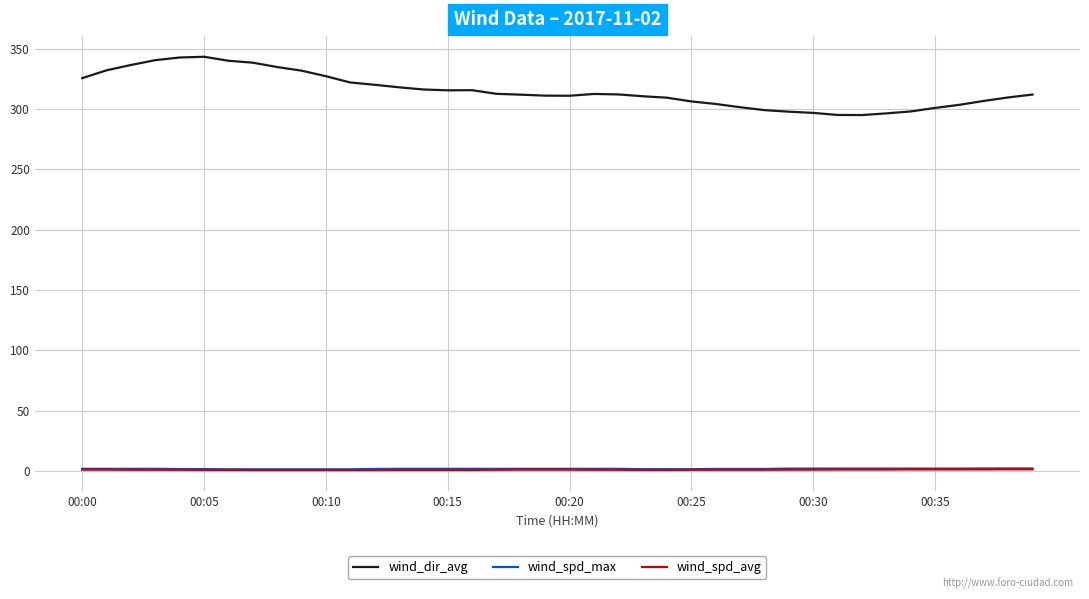

Which series has the largest total across all categories?

wind_dir_avg